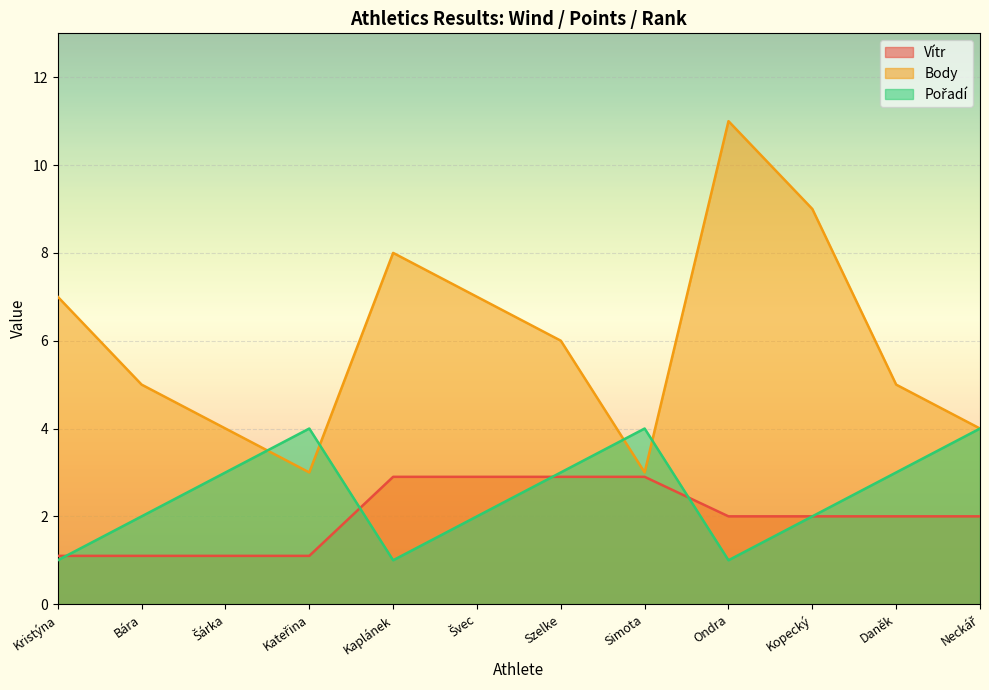

True or false: Vítr and Body intersect in this chart.

False